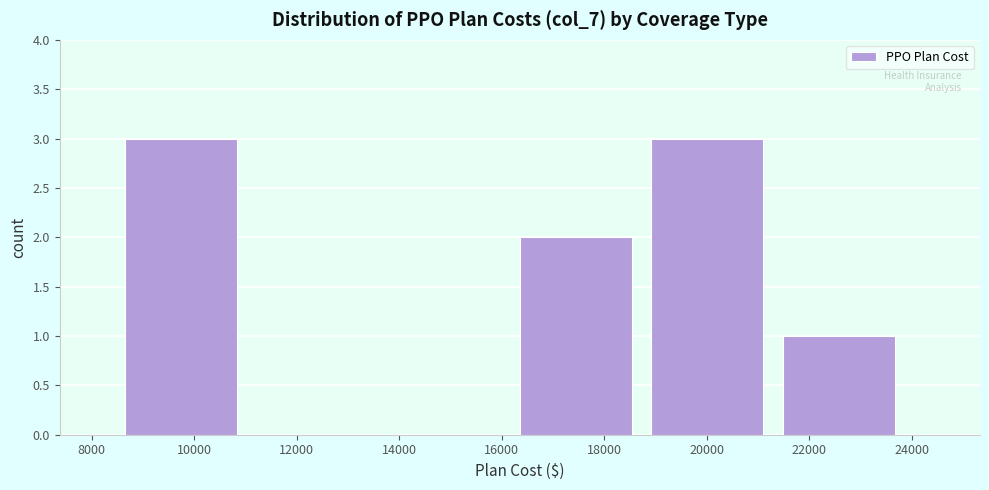

What is the height of the bar covering 19000 to 21400 on the x-axis? Neither the bar edges nor the heights are printed on the chart, so give them approximately, as read against the axes.

3